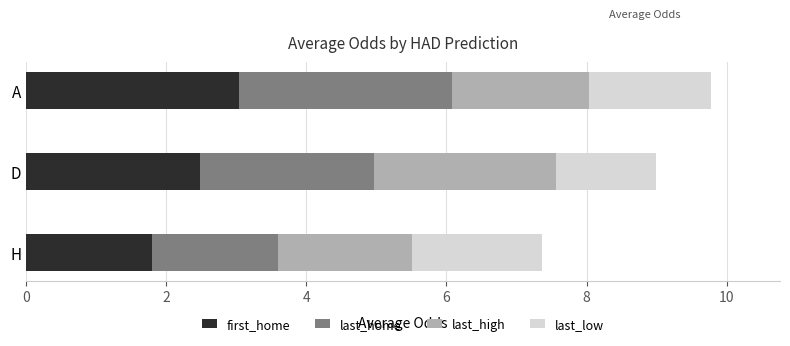

What is the lowest value of the first_home series?

1.8